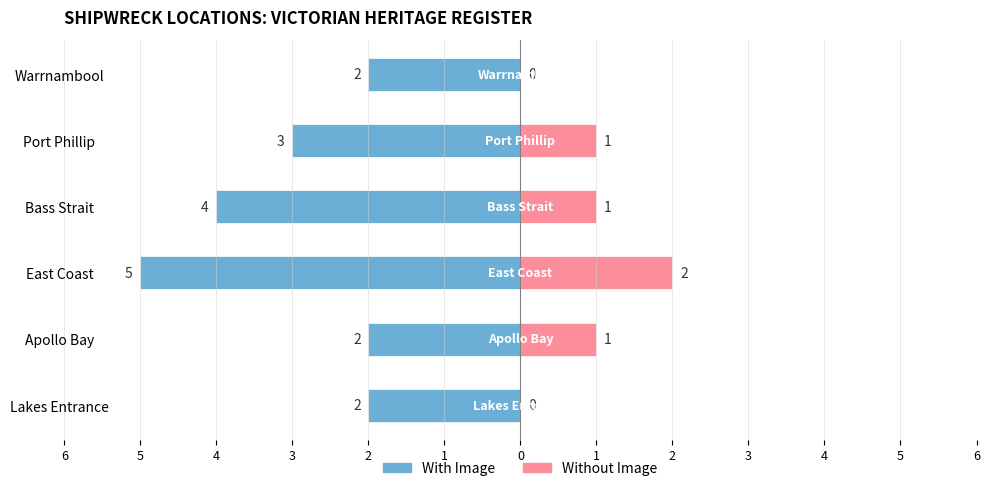

The value of With Image (Male proxy) at 2 is -5. True or false?

True